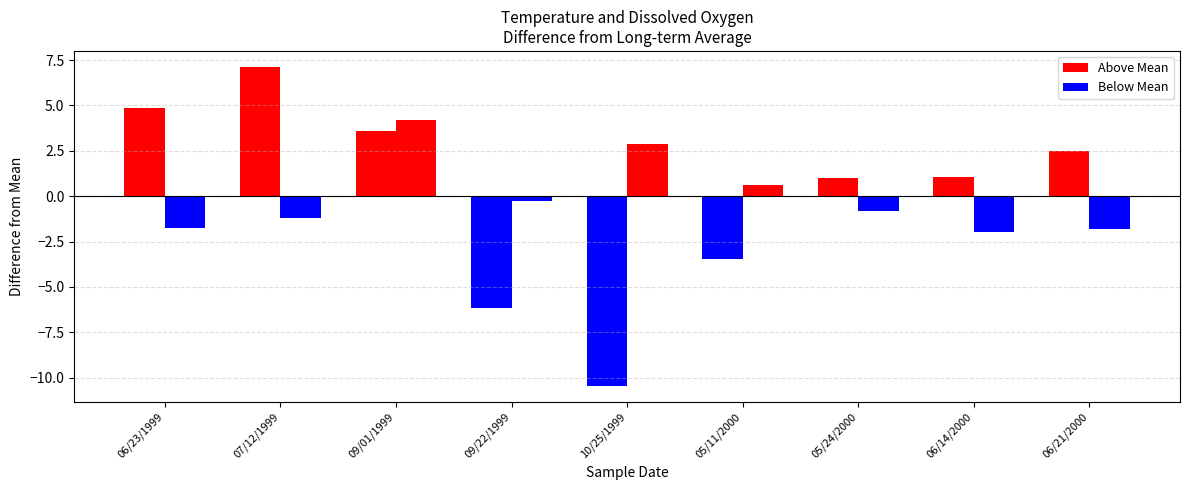

How many categories are shown in the chart?

9